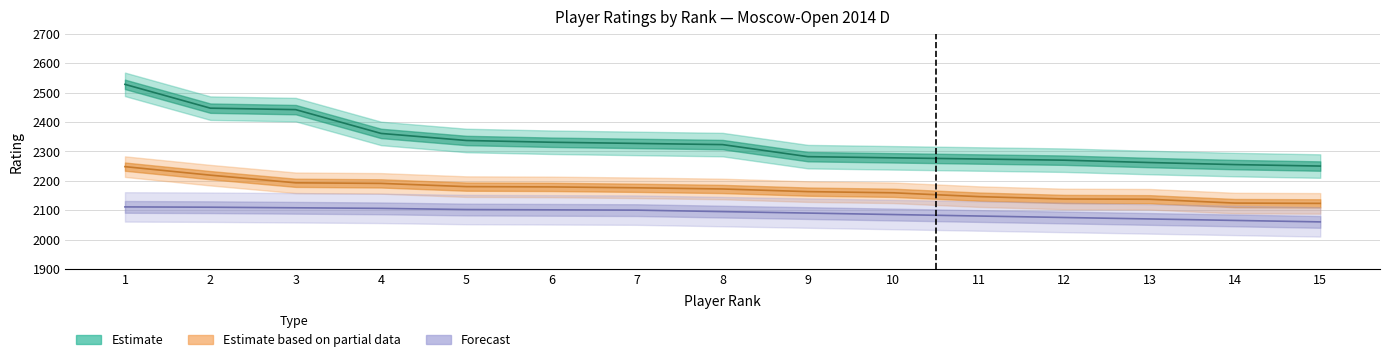

True or false: Estimate based on partial data has more than 2 points higher than both neighbors.

False